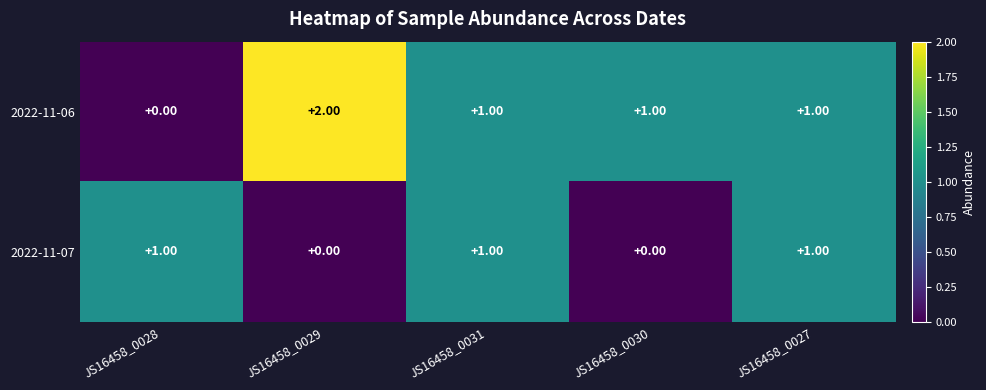

Which series has the largest total across all categories?

2022-11-06